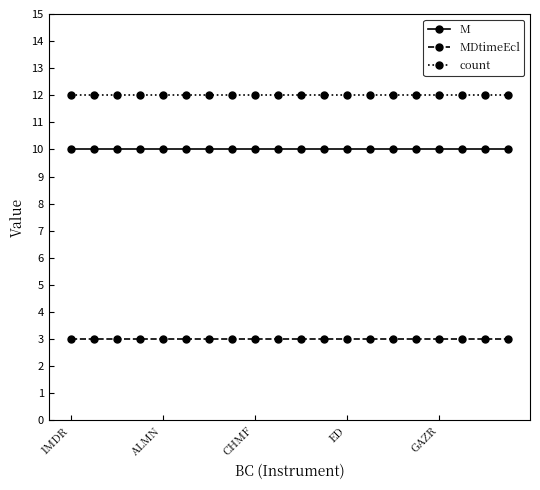

At how many categories does at least one series exceed 4?

20